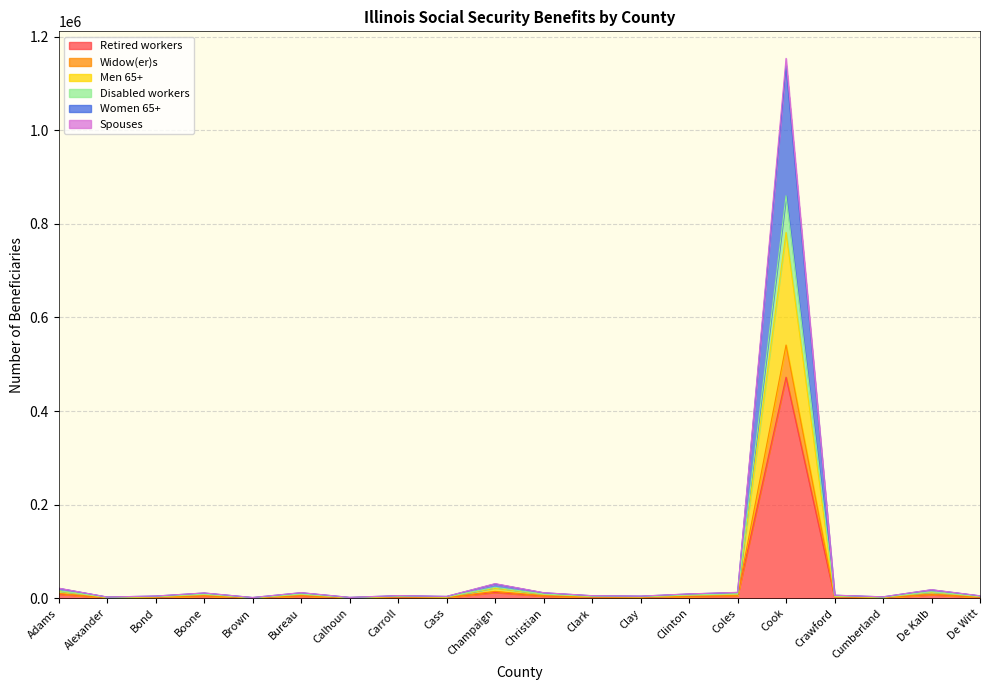

What position from the right is Alexander?

19